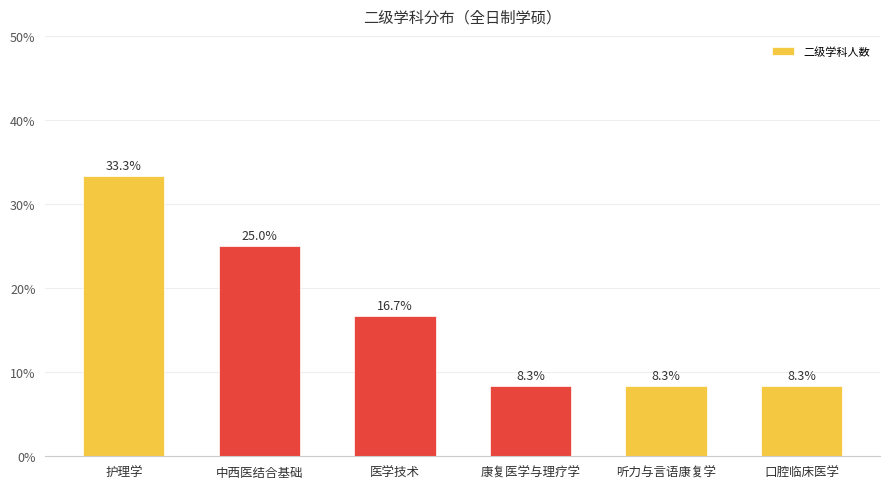

What is the difference between the maximum and minimum values?

25.0